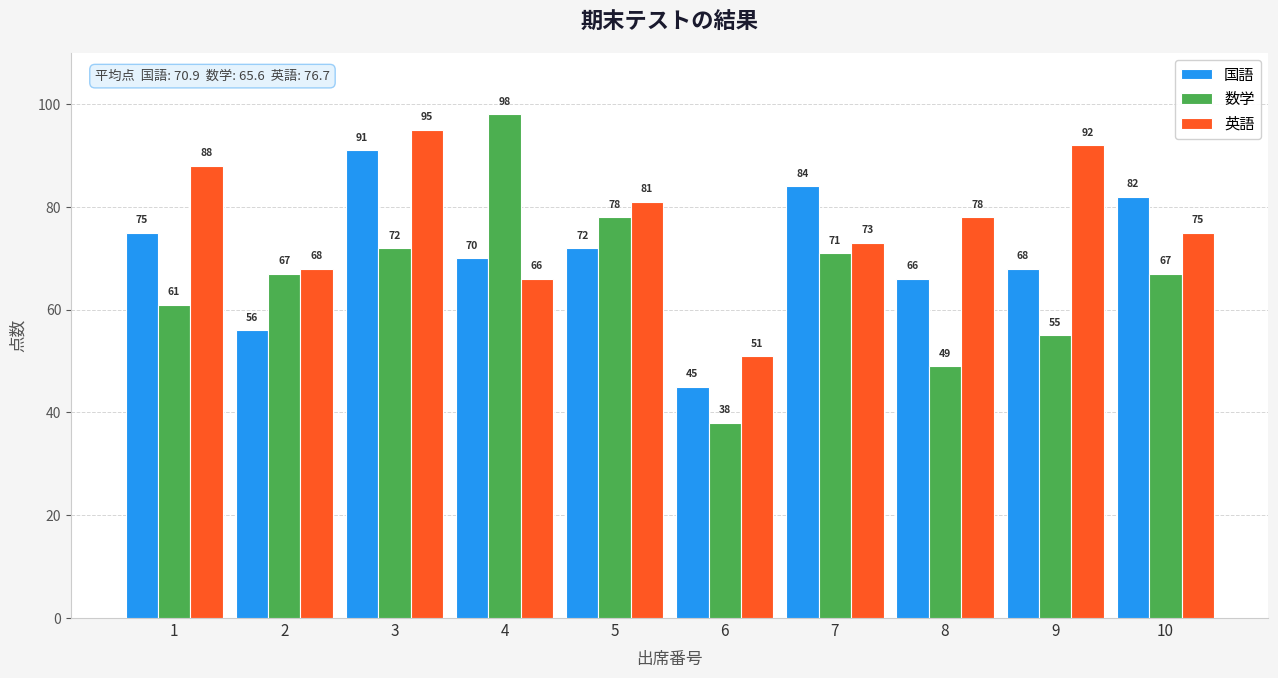

What is the difference between the second highest and minimum values in the 英語 series?

41